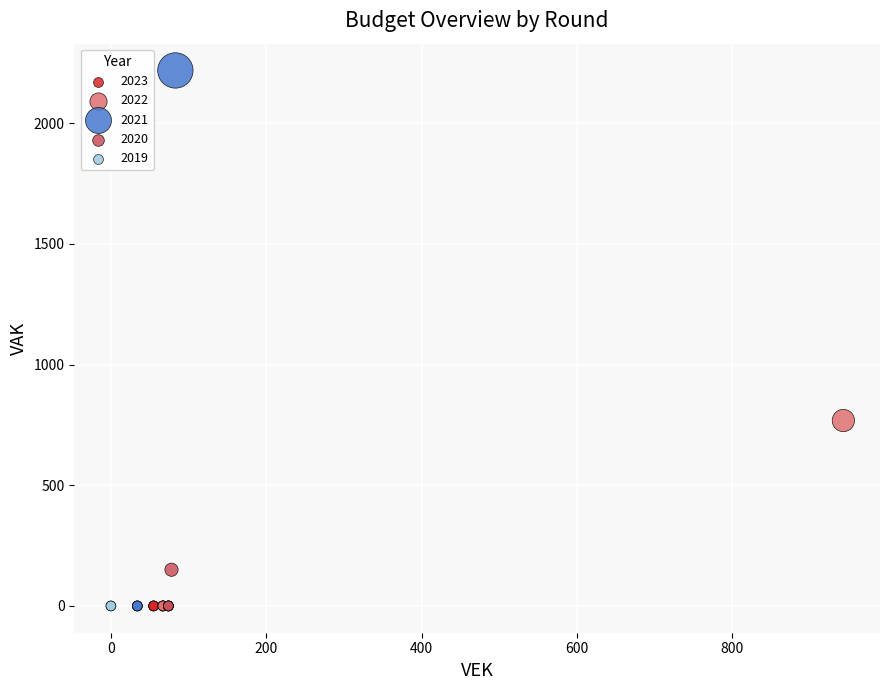

What are all the series names shown in the legend?

2023, 2022, 2021, 2020, 2019